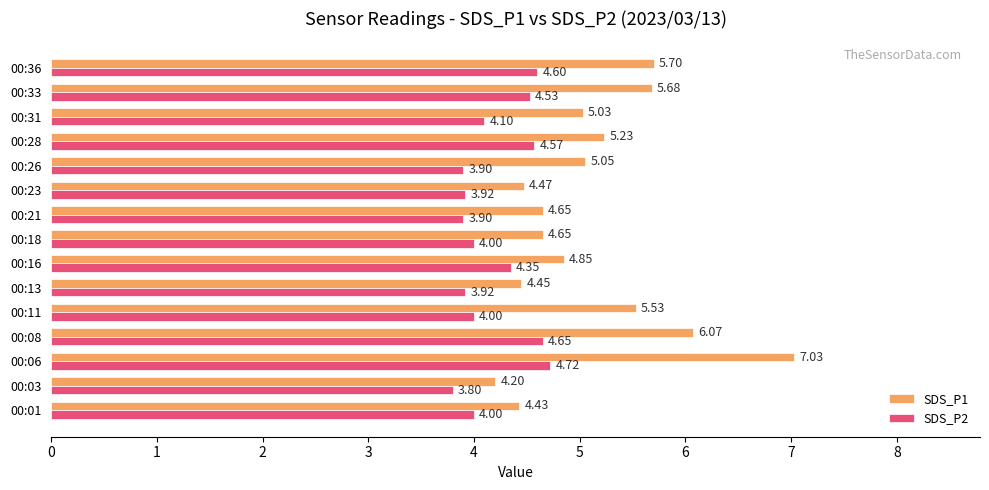

At which category is the sum across all series the highest?

00:06